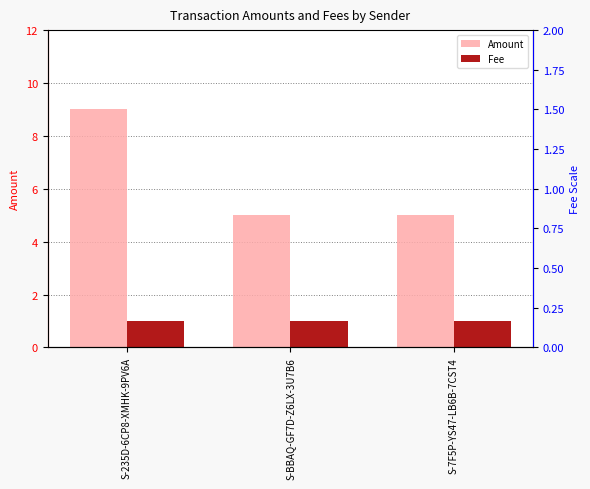

Reading left to right, transcribe all the data shown in this chart.

Amount: S-235D-6CP8-XMHK-9PV6A=9	S-BBAQ-GF7D-Z6LX-3U7B6=5	S-7F5P-YS47-LB6B-7CST4=5
Fee: S-235D-6CP8-XMHK-9PV6A=1	S-BBAQ-GF7D-Z6LX-3U7B6=1	S-7F5P-YS47-LB6B-7CST4=1